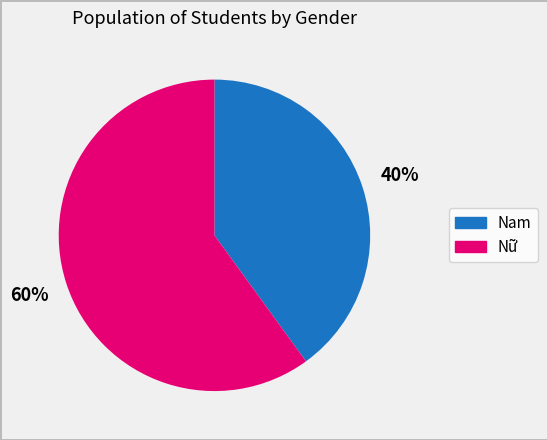

How many slices are in this pie chart?

2